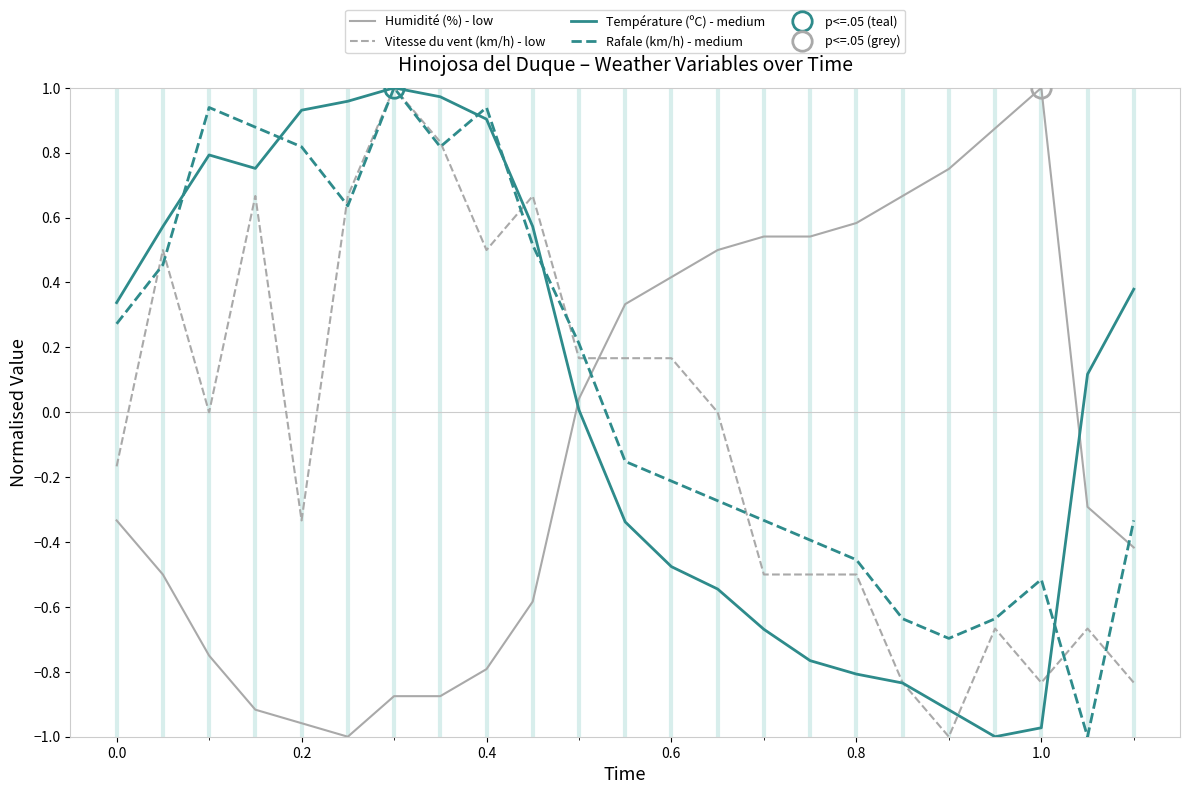

Reading right to left, list all the values displayed in this chart.

Humidité (%) - low: -0.4	-0.3	1.0	0.9	0.8	0.7	0.6	0.5	0.5	0.5	0.4	0.3	0.0	-0.6	-0.8	-0.9	-0.9	-1.0	-1.0	-0.9	-0.8	-0.5	-0.3
Vitesse du vent (km/h) - low: -0.8	-0.7	-0.8	-0.7	-1.0	-0.8	-0.5	-0.5	-0.5	0.0	0.2	0.2	0.2	0.7	0.5	0.8	1.0	0.7	-0.3	0.7	0.0	0.5	-0.2
Température (ºC) - medium: 0.4	0.1	-1.0	-1.0	-0.9	-0.8	-0.8	-0.8	-0.7	-0.5	-0.5	-0.3	0.0	0.6	0.9	1.0	1.0	1.0	0.9	0.8	0.8	0.6	0.3
Rafale (km/h) - medium: -0.3	-1.0	-0.5	-0.6	-0.7	-0.6	-0.5	-0.4	-0.3	-0.3	-0.2	-0.2	0.2	0.5	0.9	0.8	1.0	0.6	0.8	0.9	0.9	0.5	0.3